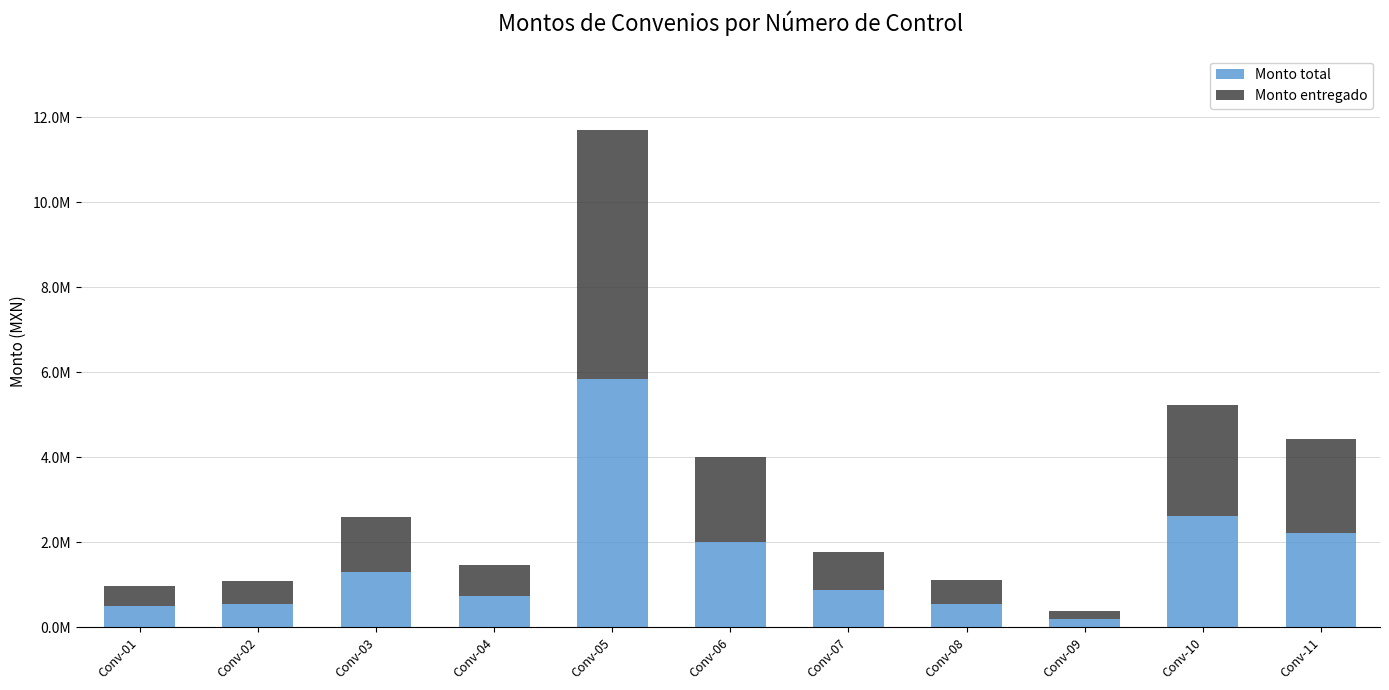

What is the approximate value of Monto entregado at Conv-09?

187167.6